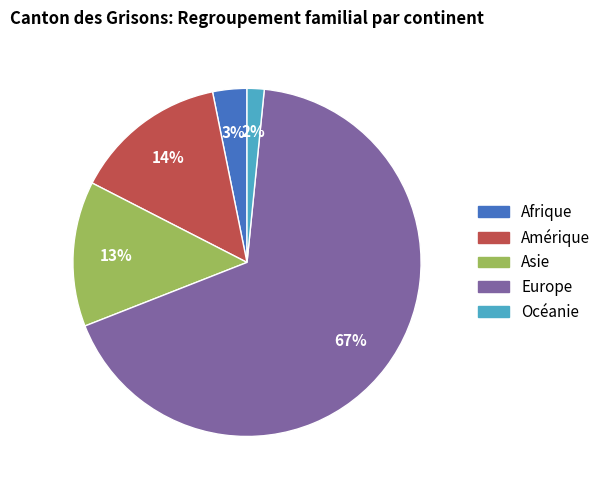

True or false: Asie accounts for 13% of the total.

True